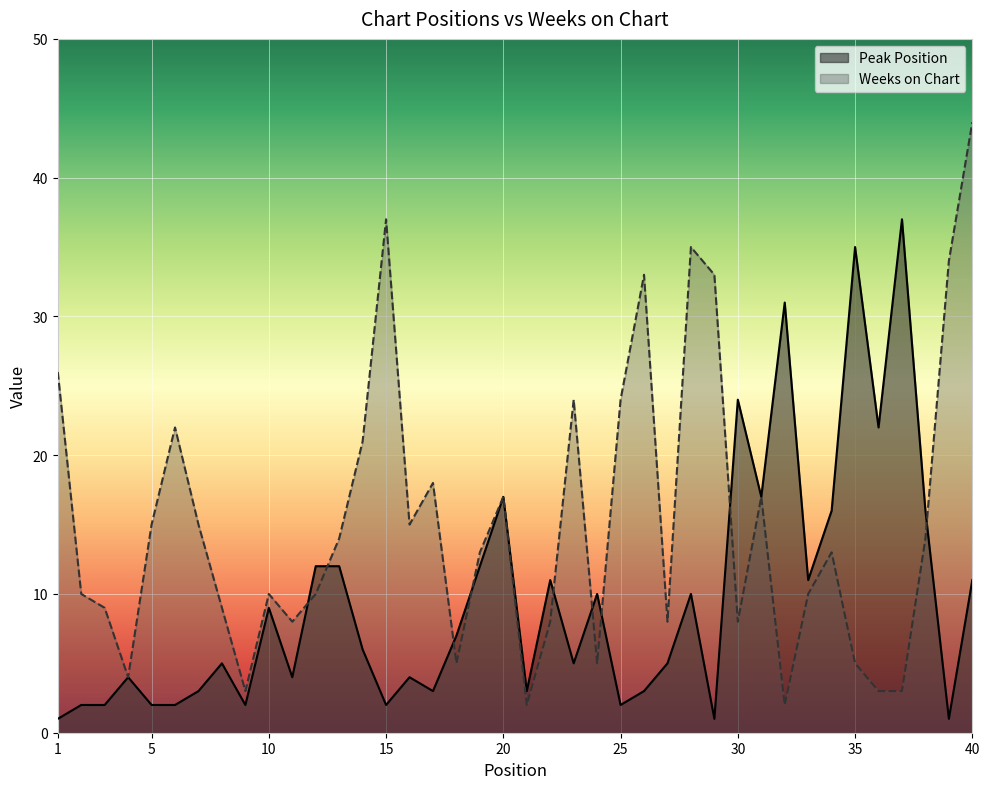

What is the smallest value displayed?

1